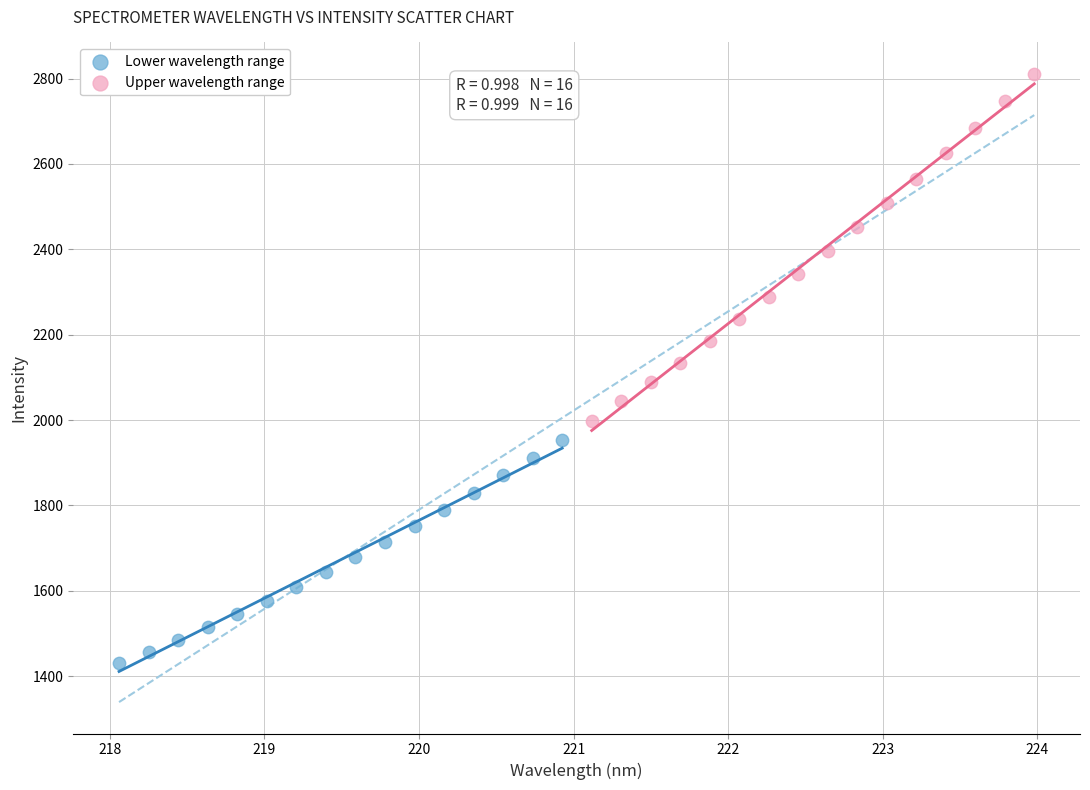

Which series has the widest spread of Y values?

Upper wavelength range